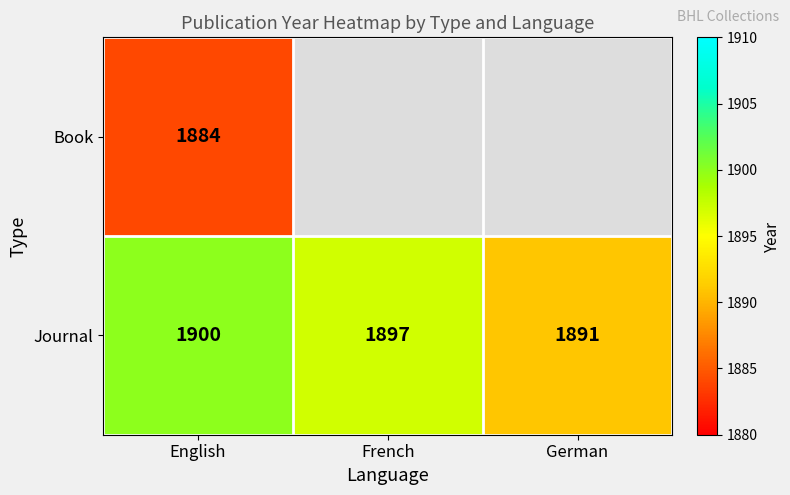

Which has a higher value, French or German?

German